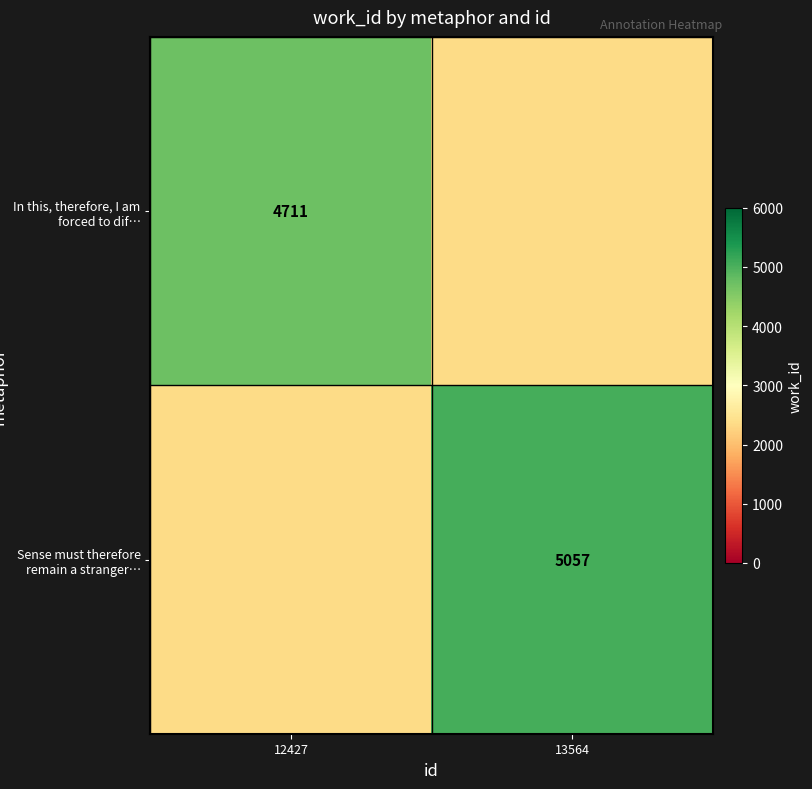

List the labels in order of Sense must therefore remain a stranger… value, smallest first.

12427, 13564